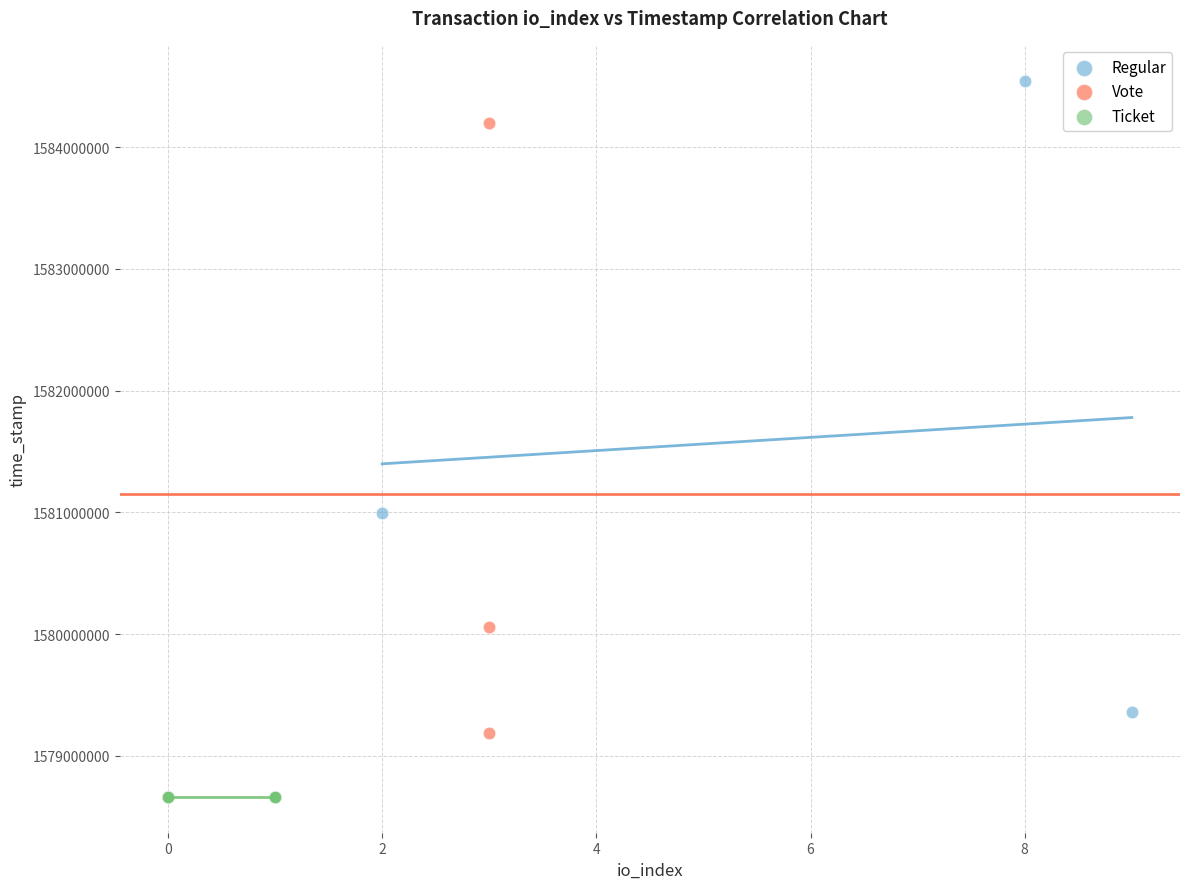

Which series reaches the maximum Y coordinate?

Regular